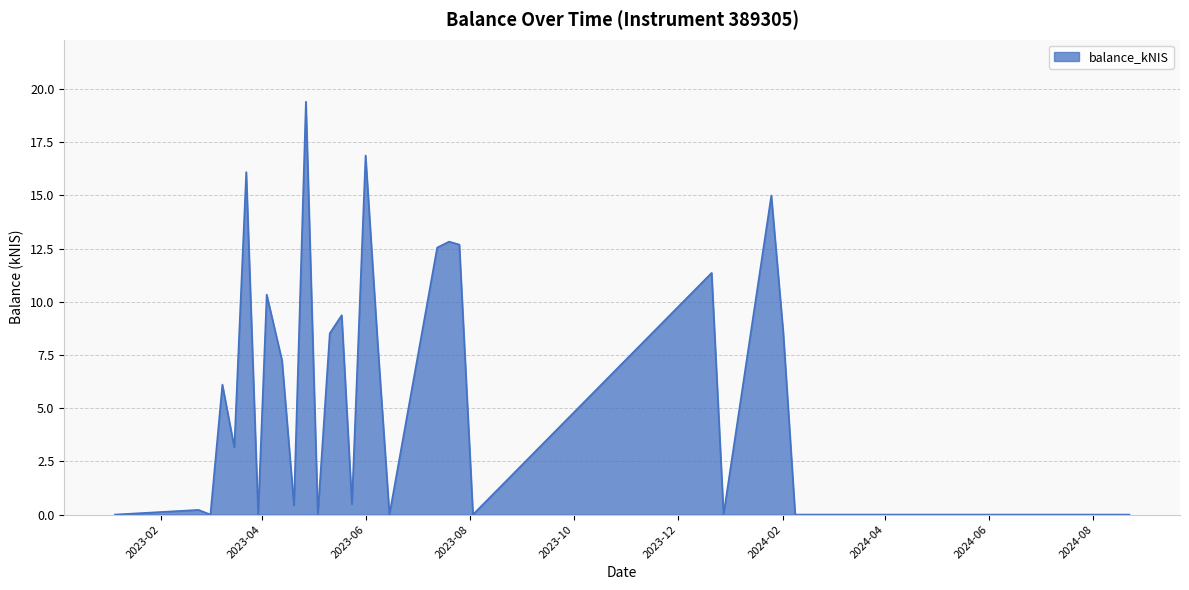

What is the maximum value shown in the chart?

19.4